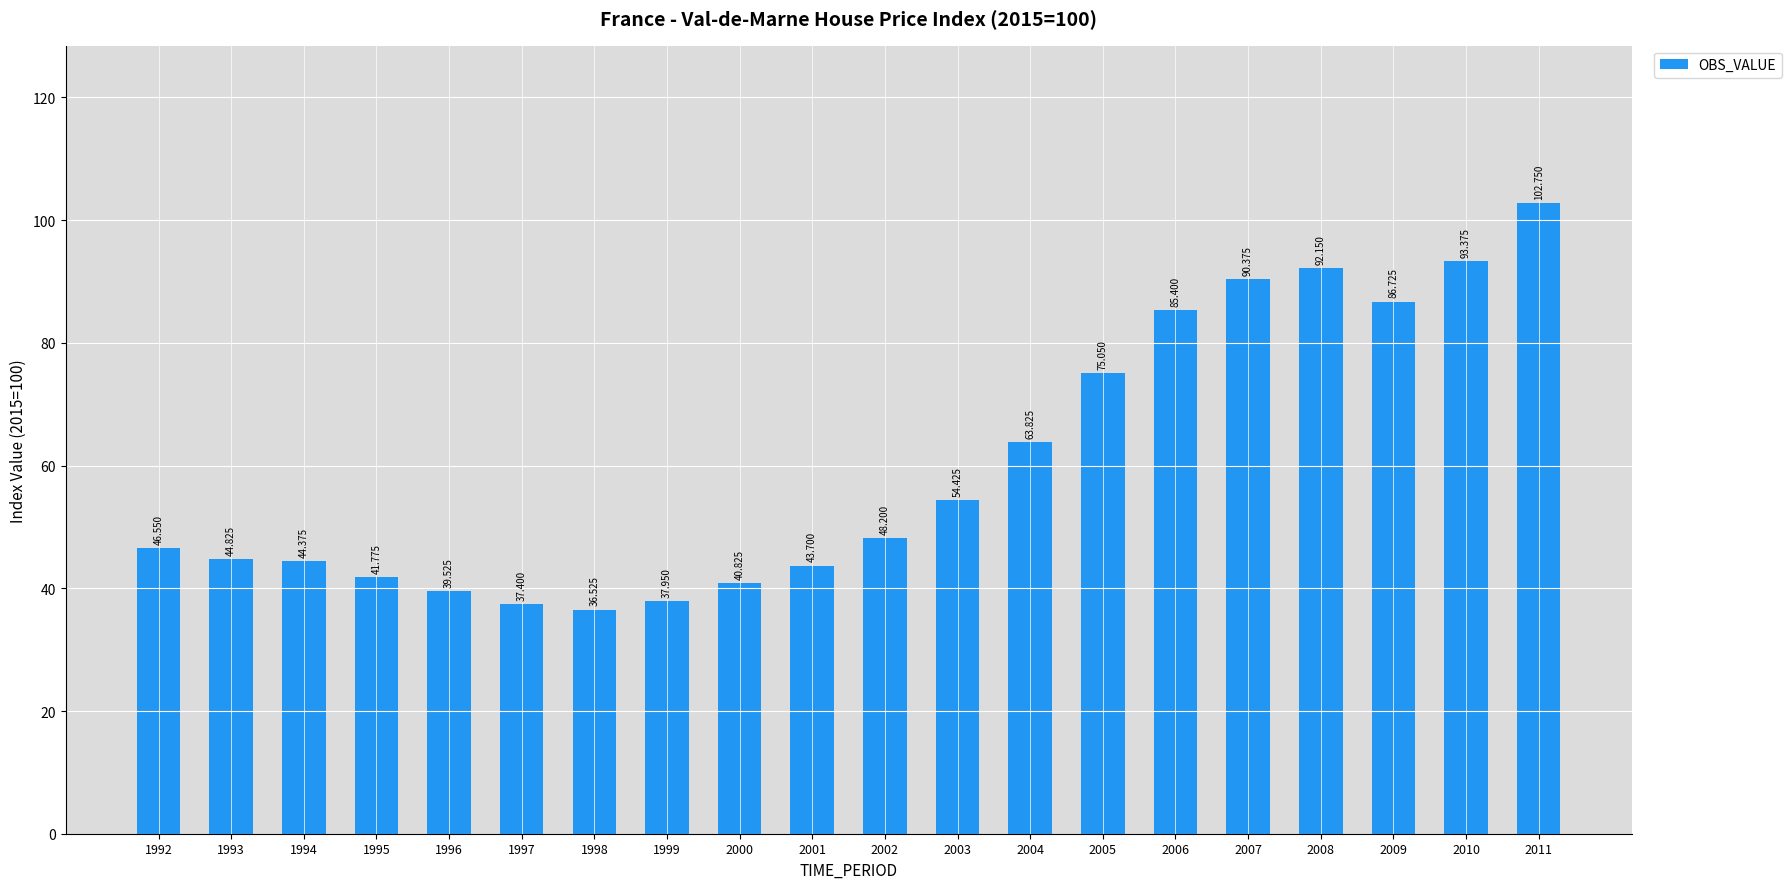

What is the value of the 10th bar from the left?

43.7